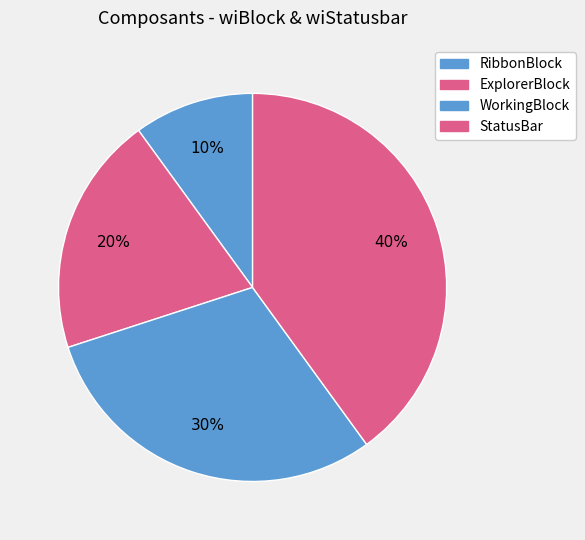

To the nearest percent, what percentage of the pie is RibbonBlock?

10%